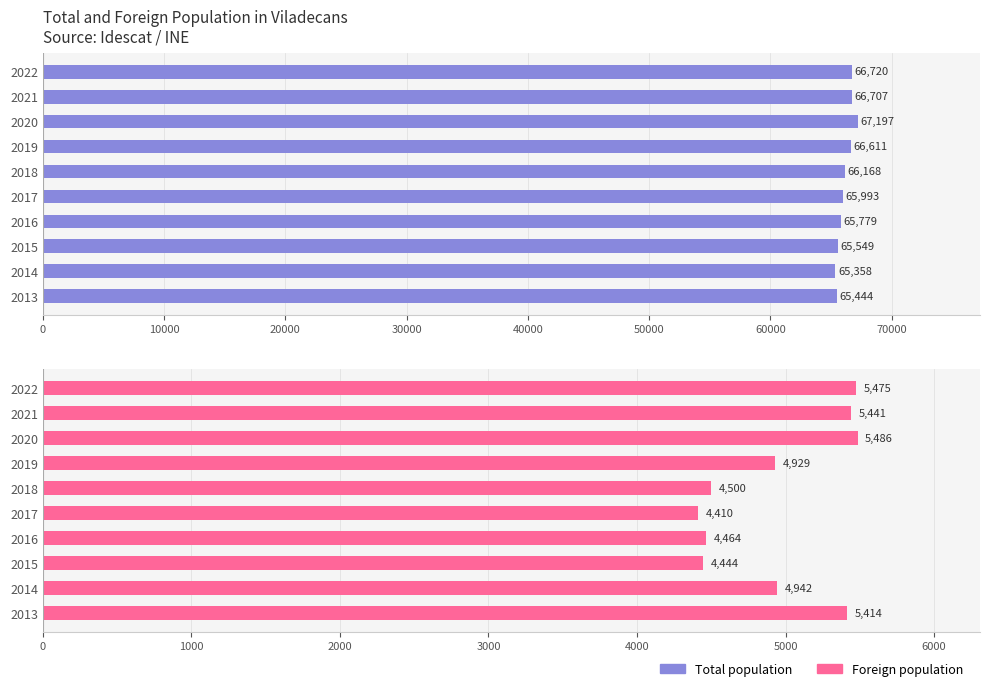

The value of Total population at 2020 is 109575. True or false?

False